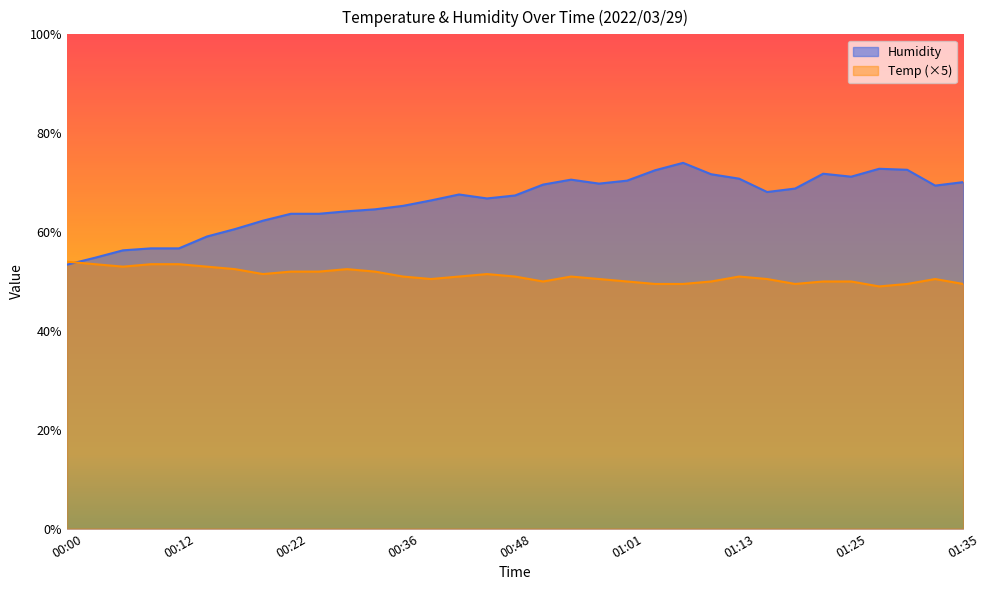

Is it true that Humidity equals 105.7 at 01:22?

False